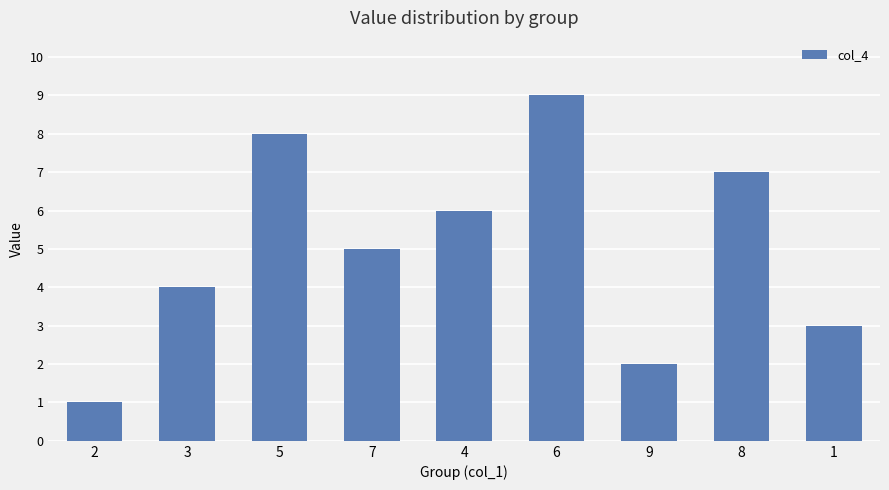

How many values are between 3 and 7?

5